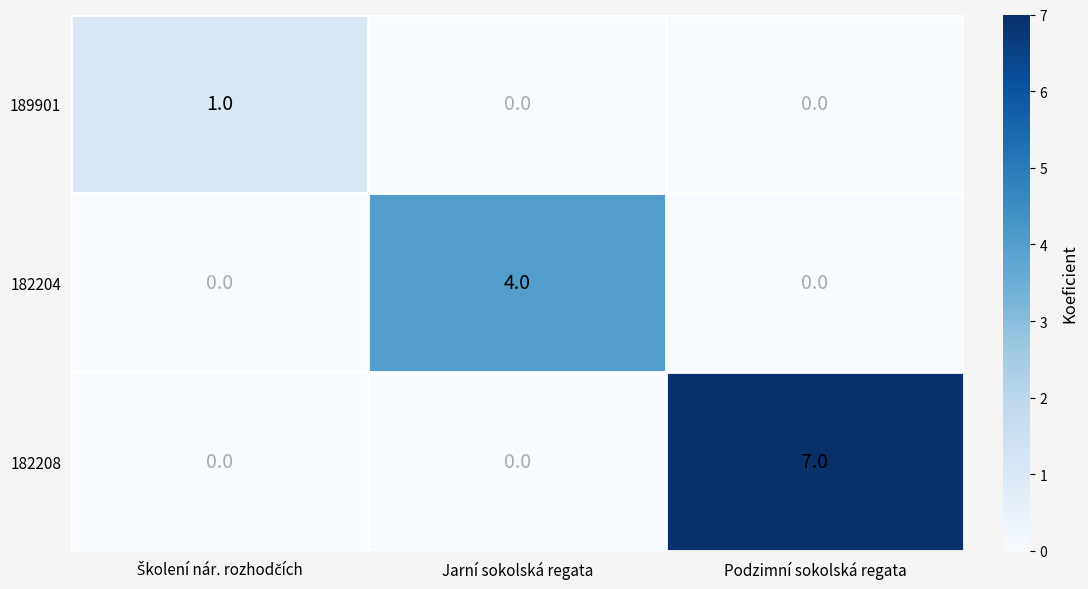

Rank the series by their maximum value, from highest to lowest.

182208, 182204, 189901